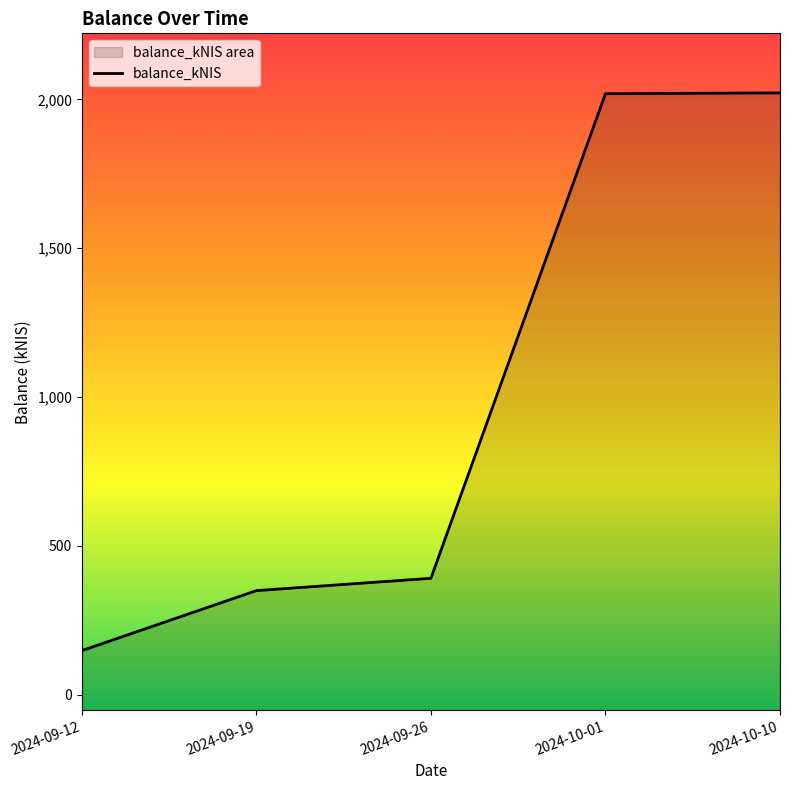

At which label is the value closest to 1085?

2024-09-26